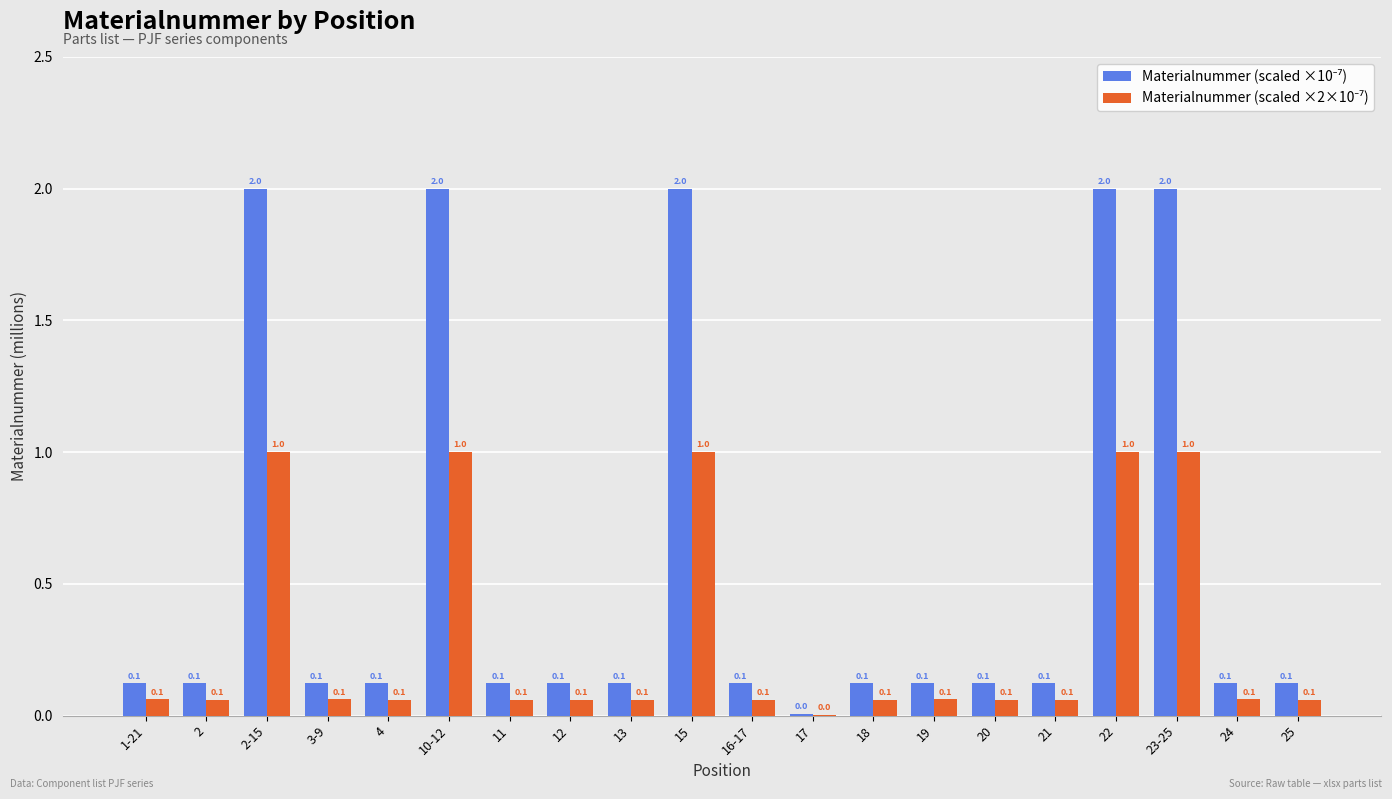

Which series has the largest range (max minus min)?

Materialnummer (scaled ×10⁻⁷)